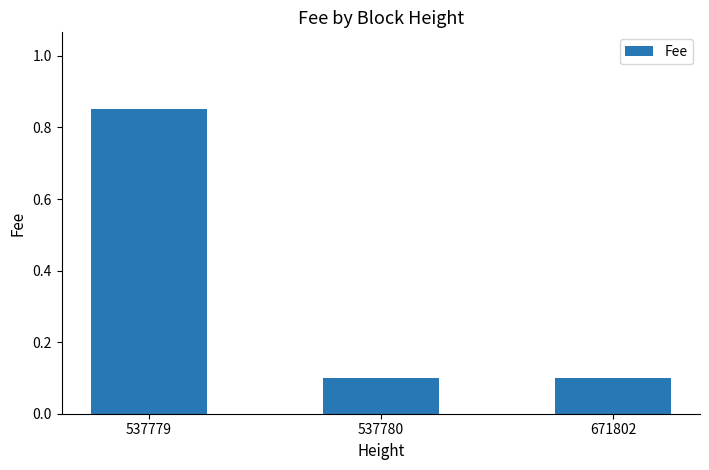

What is the difference between the values at 537779 and 671802?

0.8